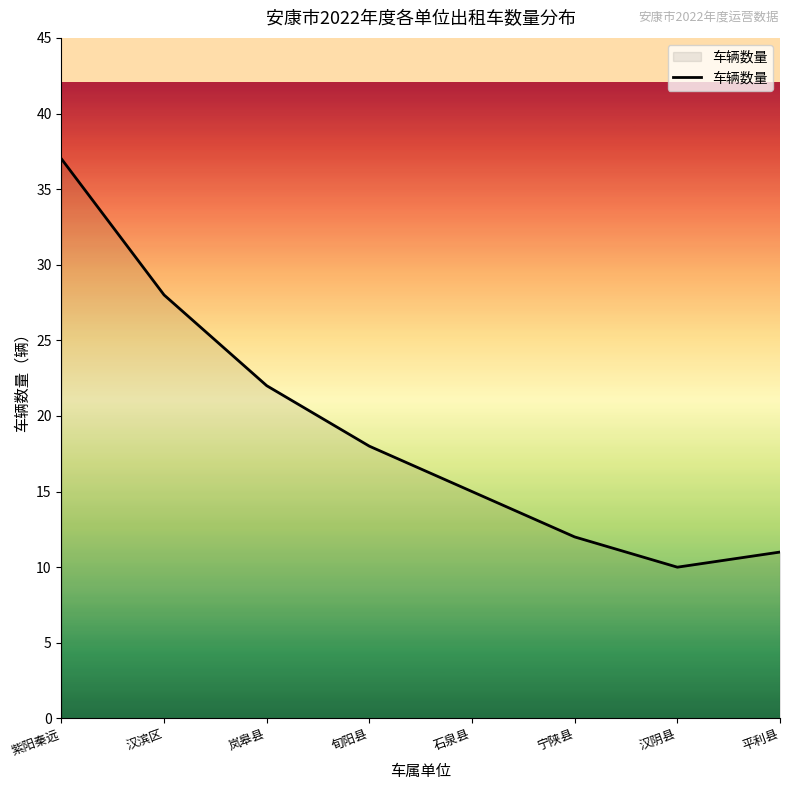

Reading left to right, list all the values displayed in this chart.

紫阳秦远=37	汉滨区=28	岚皋县=22	旬阳县=18	石泉县=15	宁陕县=12	汉阴县=10	平利县=11